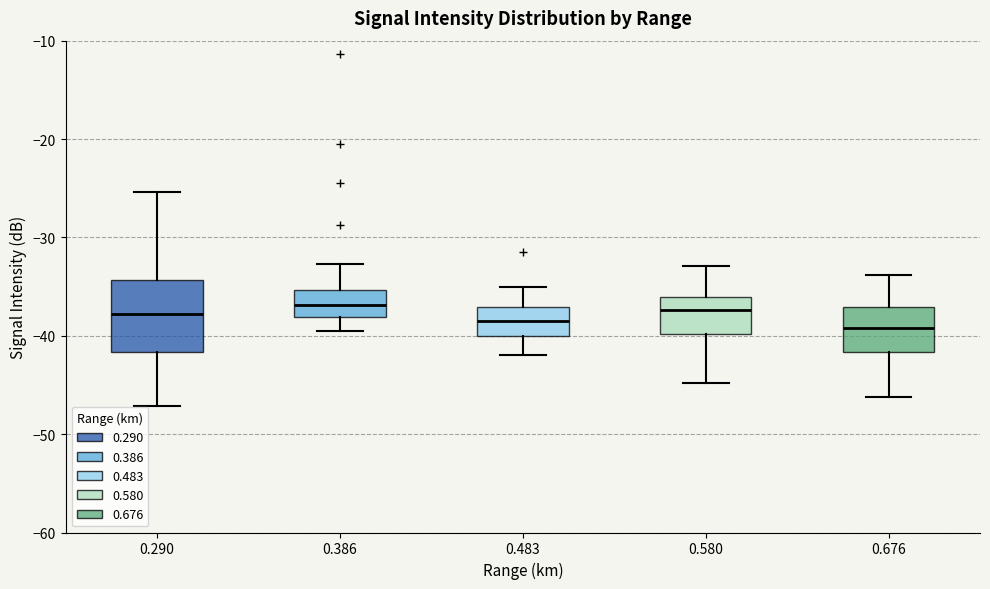

Reading left to right, transcribe this box plot: for each box, give where its median line is, the range the box spans, and where its two whiskers end, as read against the y-axis. The values are not printed on the chart, so give them approximately, as read against the axis.

0.290: median -38, box -42 to -34, whiskers -47 to -25
0.386: median -37, box -38 to -35, whiskers -39 to -33
0.483: median -38, box -40 to -37, whiskers -42 to -35
0.580: median -37, box -40 to -36, whiskers -45 to -33
0.676: median -39, box -42 to -37, whiskers -46 to -34